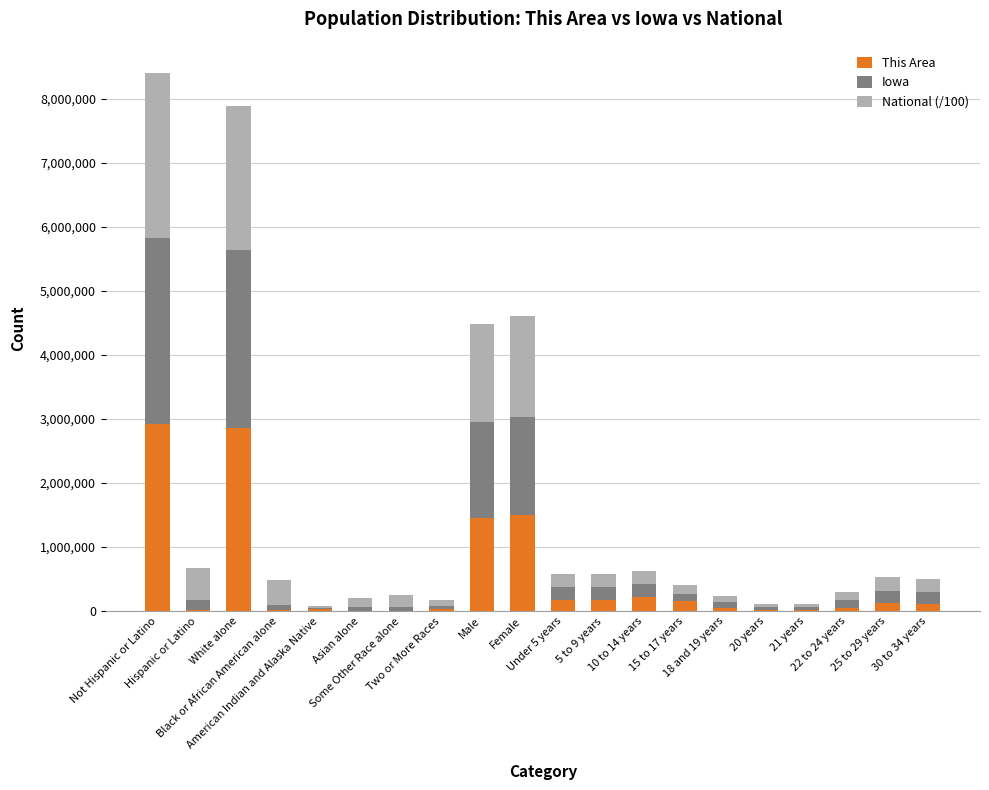

What is the maximum value for This Area?

2929000.0